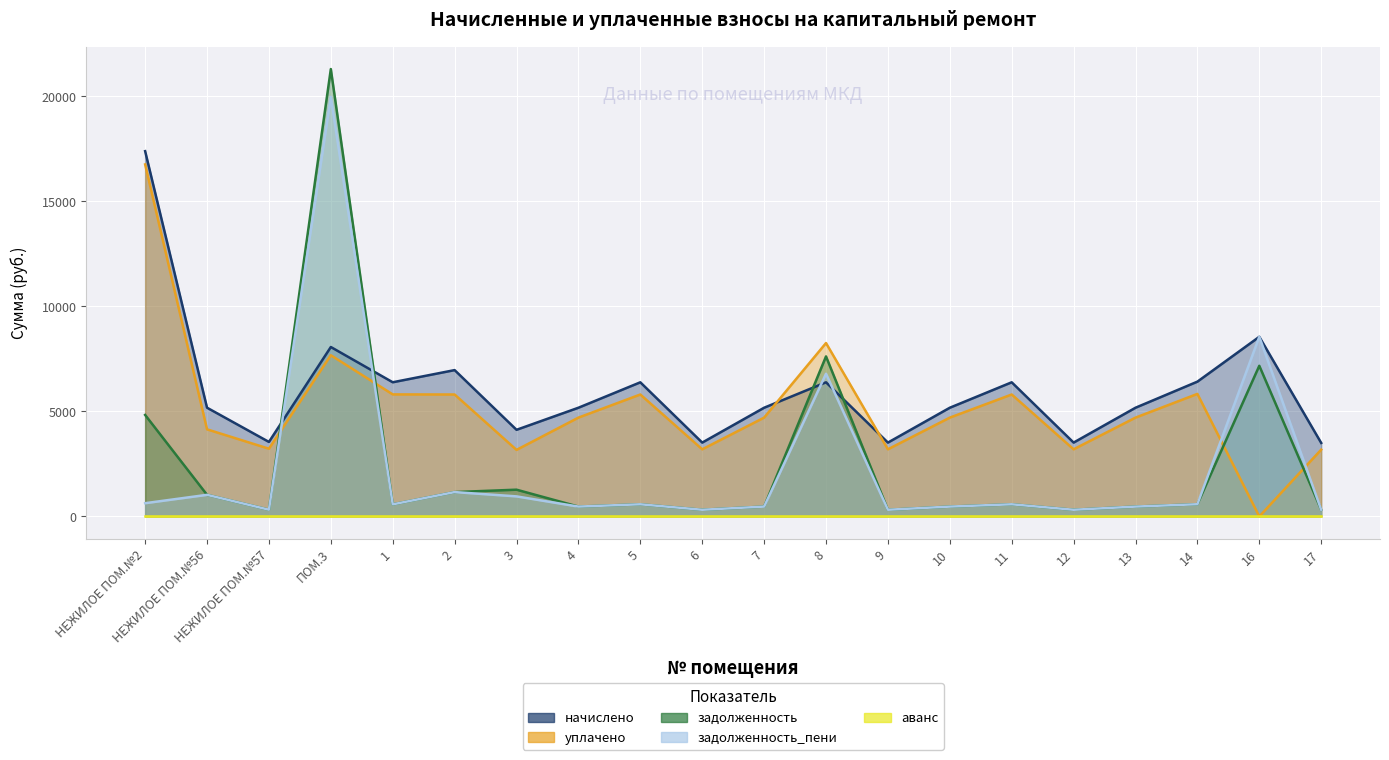

Between НЕЖИЛОЕ ПОМ.№56 and 14, which is larger?

14